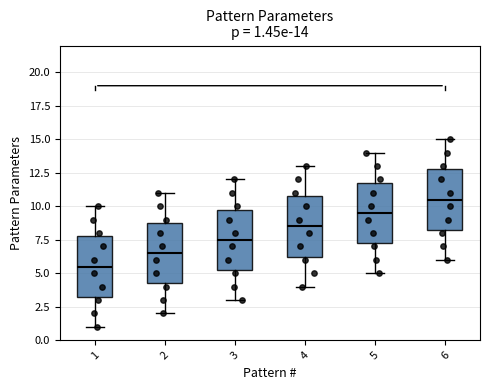

Which box has the lowest median line?

1